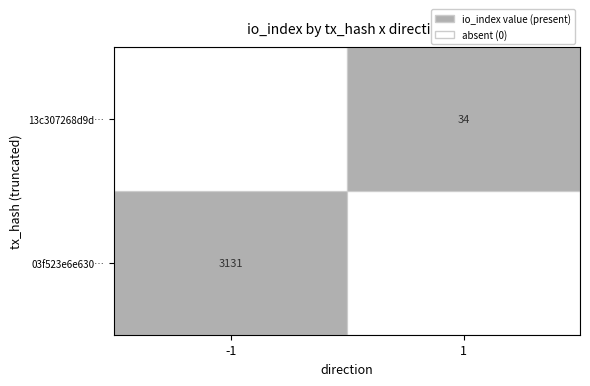

Is it true that 03f523e6e630… equals 1426 at -1?

False